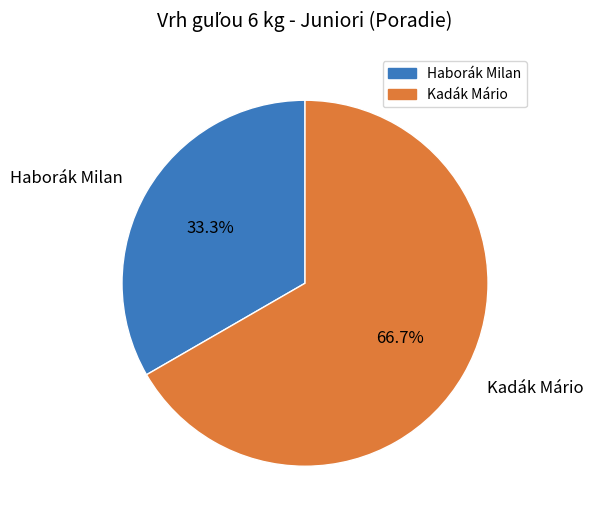

To the nearest percent, what is the difference between the Kadák Mário and Haborák Milan slice percentages?

33%